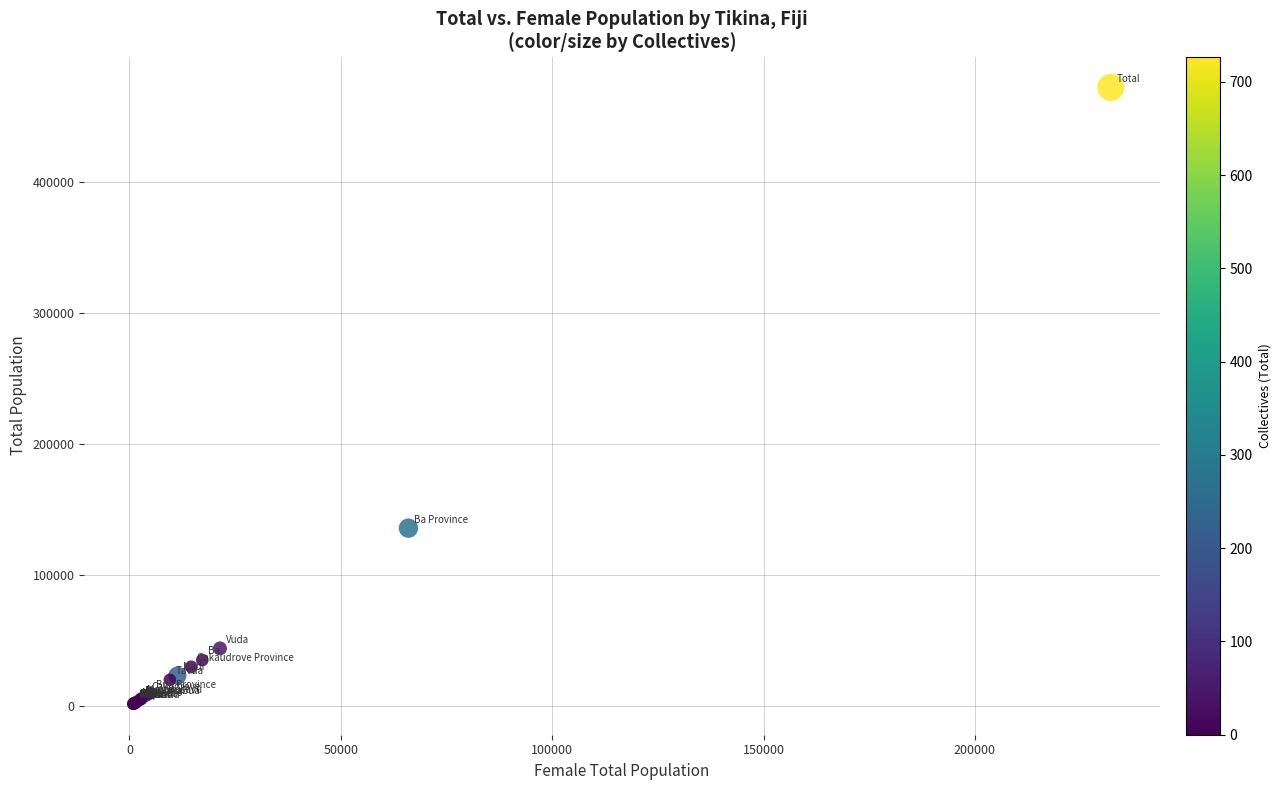

What Y value in the scatter plot is closest to 237063?

135968